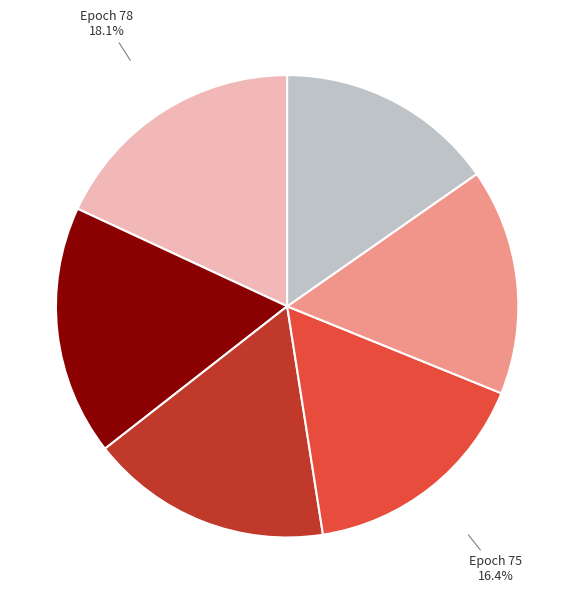

How many segments does this pie chart have?

6